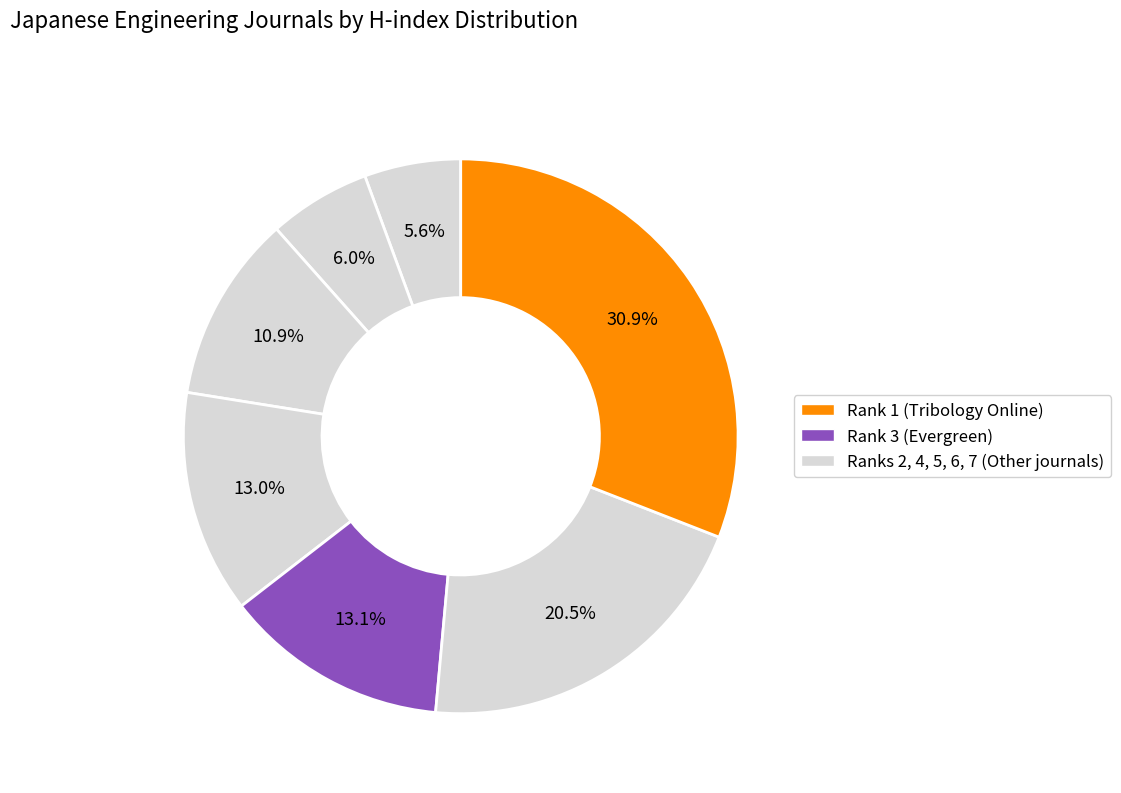

To the nearest percent, what is the average slice percentage?

14%